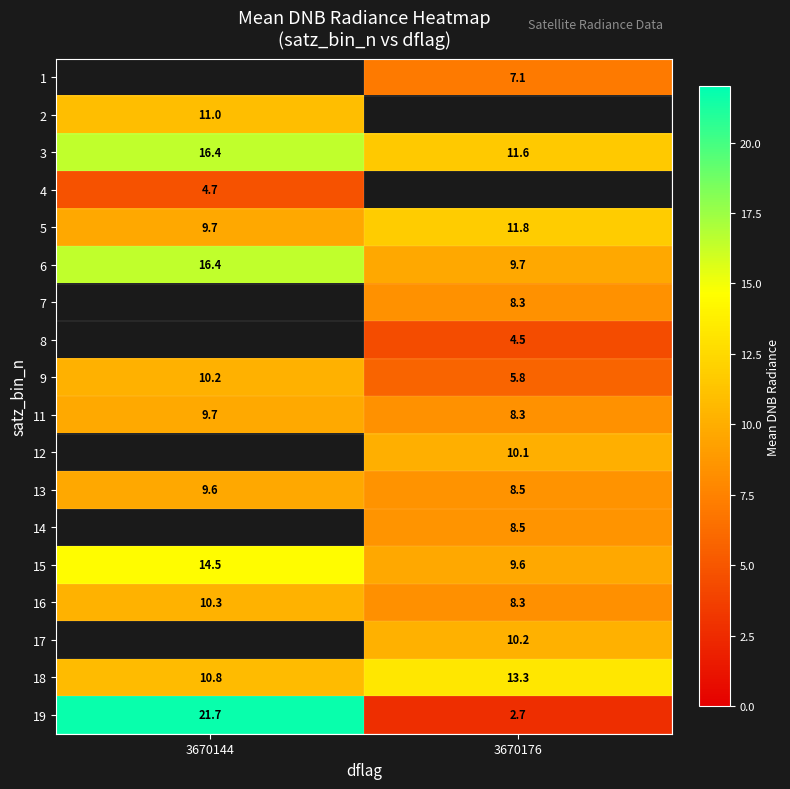

What is the sum of the 6 values at 3670176 and 3670144?

26.1